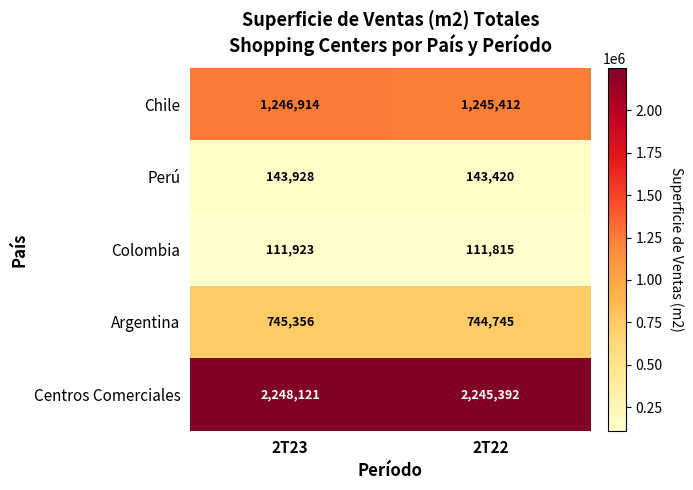

Is it true that Colombia equals 111923 at 2T23?

True